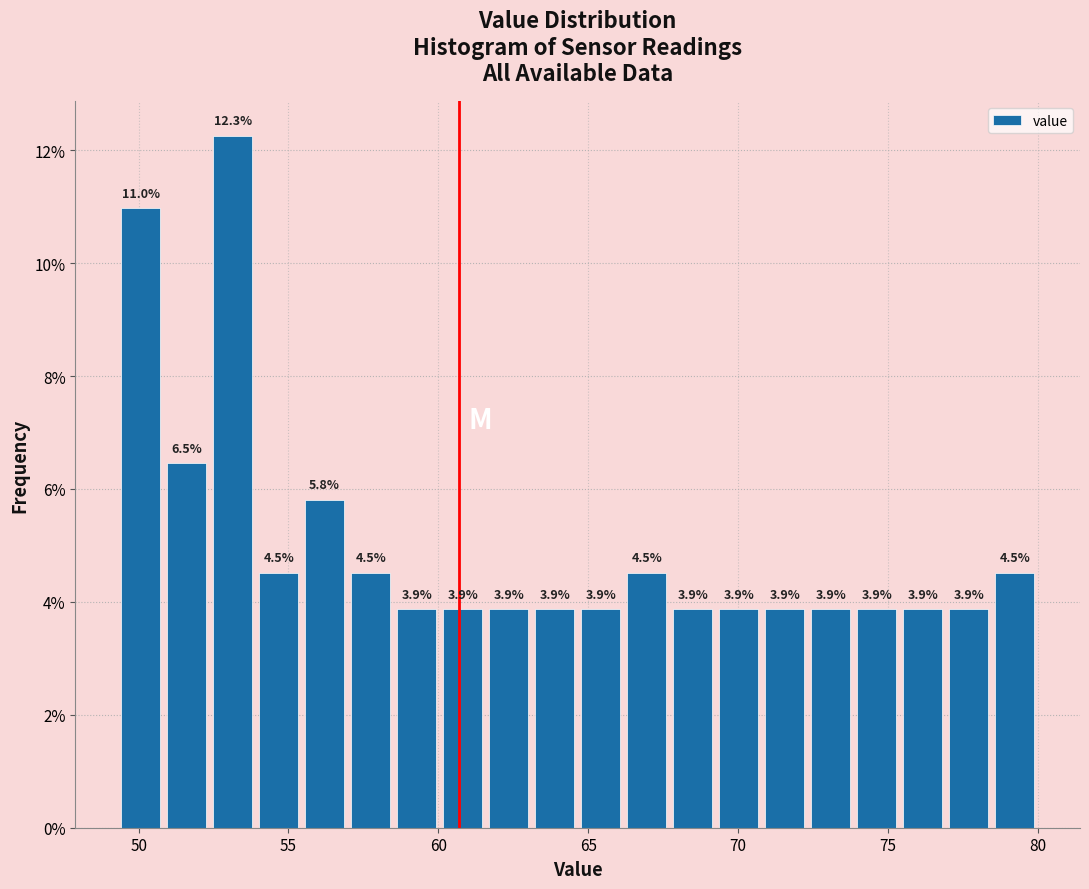

Read against the x-axis, roughly where is the centre of the tallest bar?

53.0